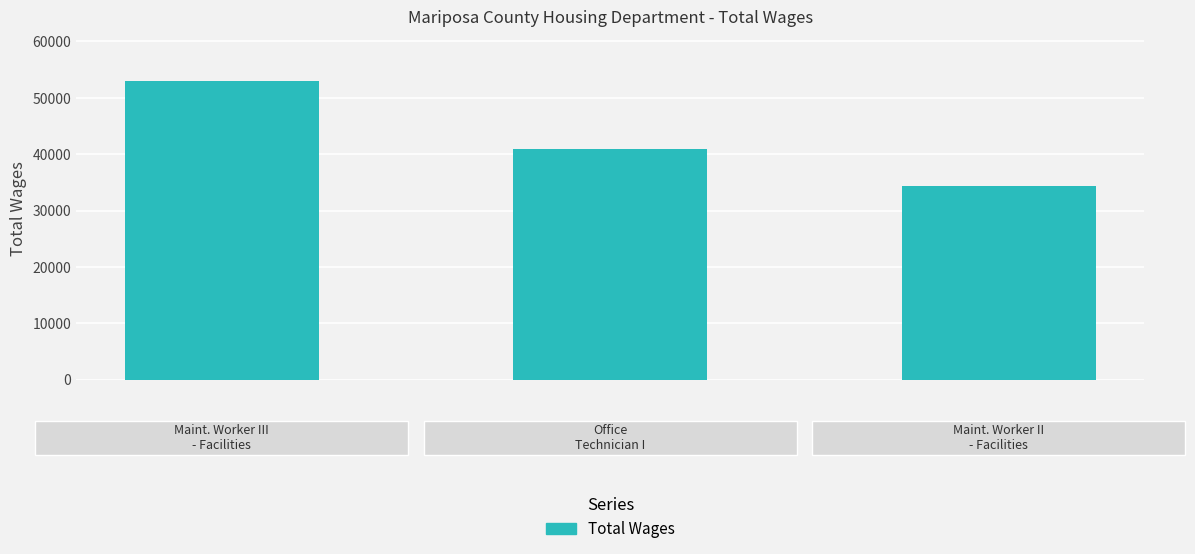

What is the sum of all values?

128078